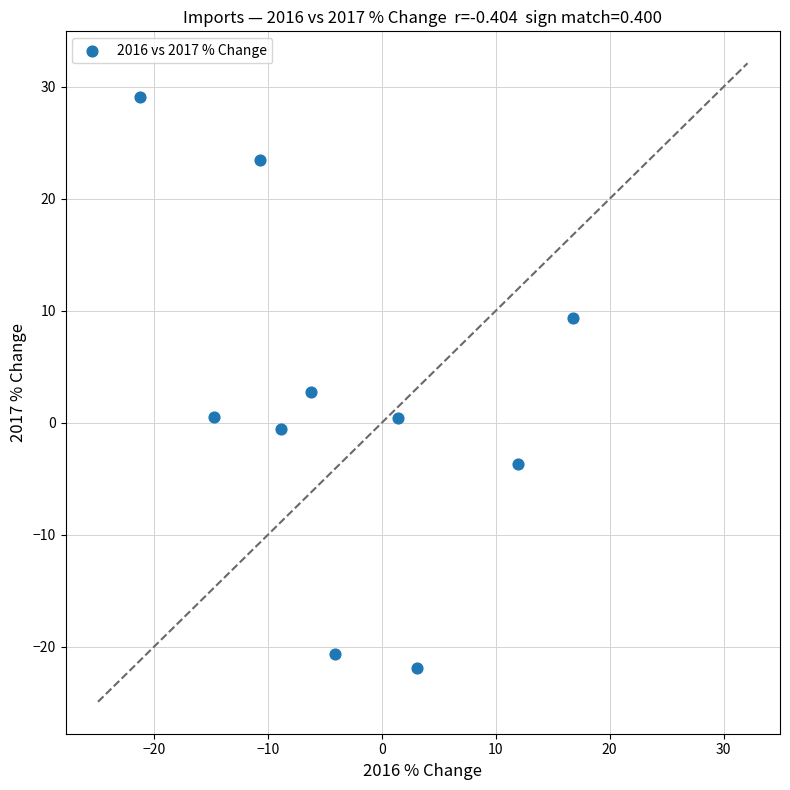

What is the average Y value?

1.9